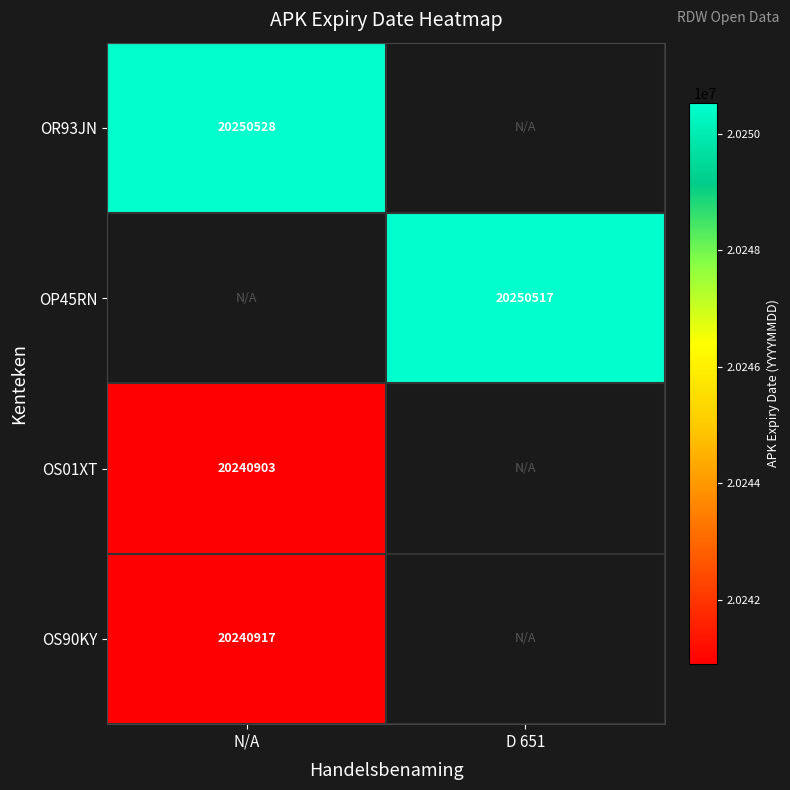

The OS90KY series shows 10143934.0 at N/A. True or false?

False